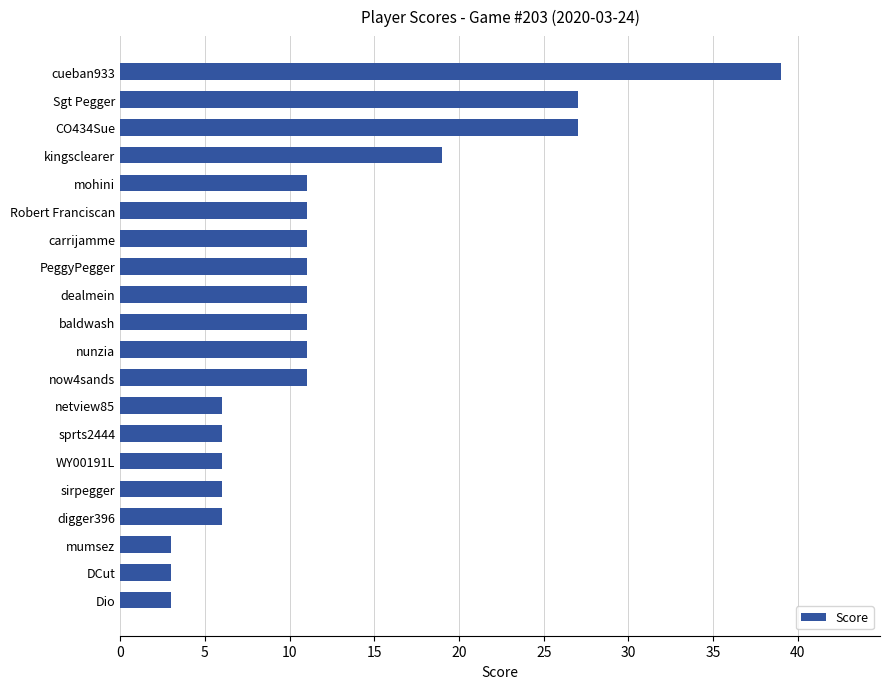

What is the change in value from mumsez to now4sands?

+8